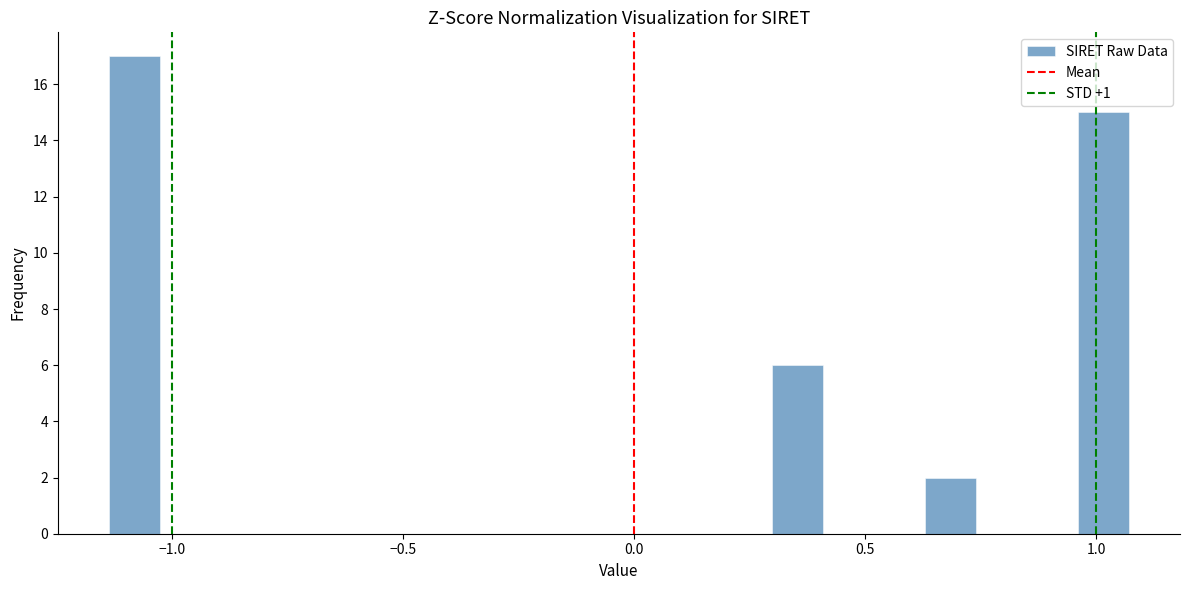

Read against the x-axis, roughly where is the centre of the tallest bar?

-1.10